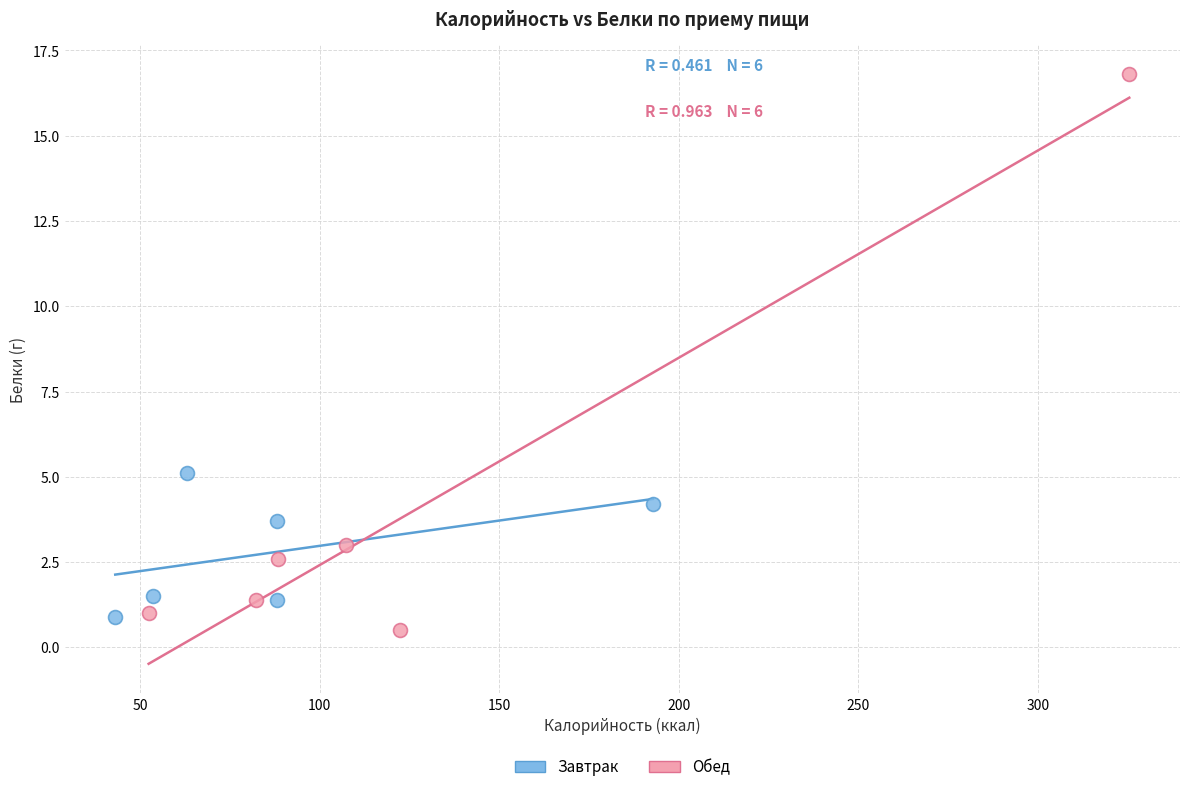

Which series contains the highest Y value?

Обед